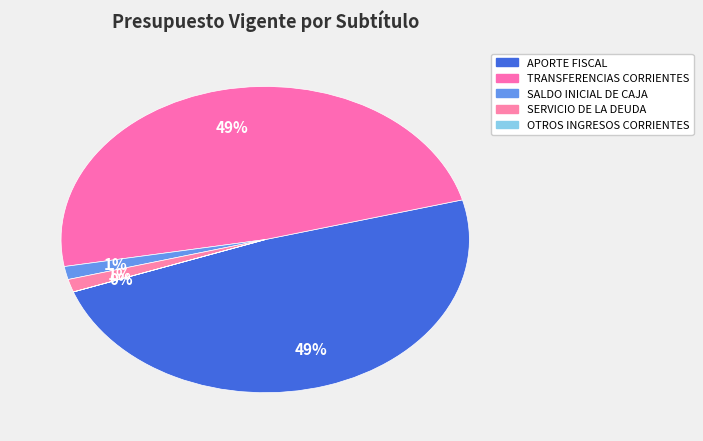

What is the change in value from APORTE FISCAL to SERVICIO DE LA DEUDA?

-151251318